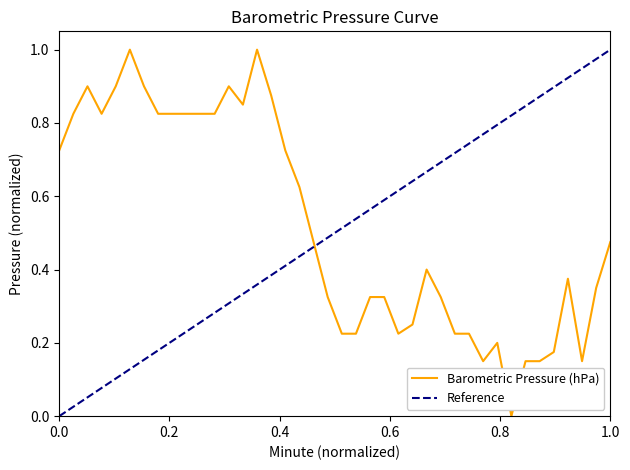

What is the value of the 27th point from the left?

0.4